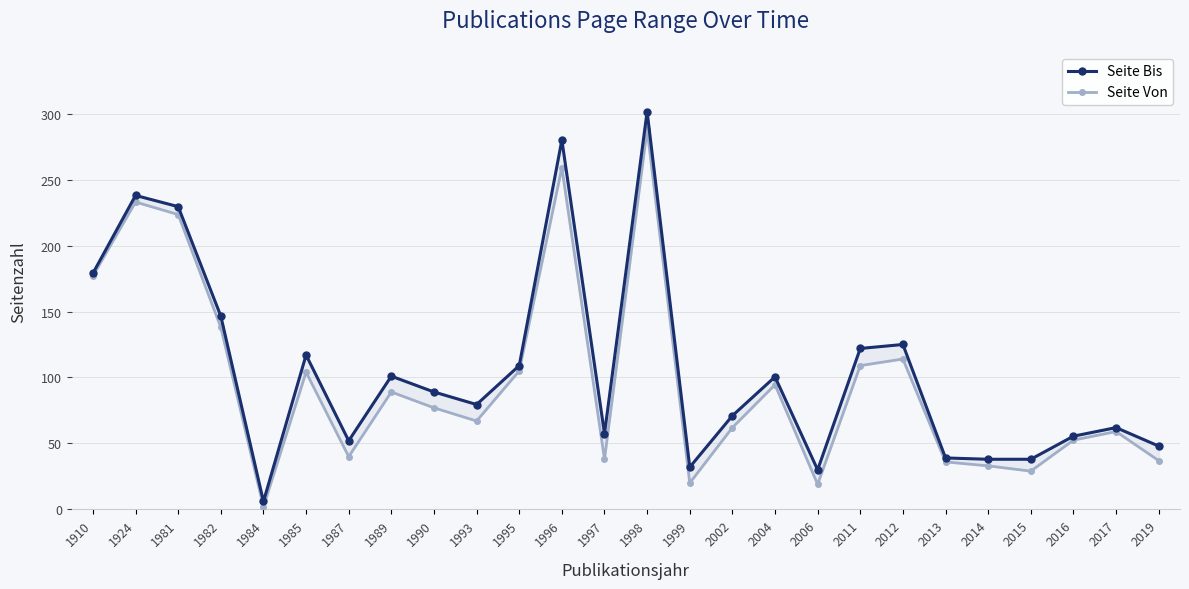

At how many categories does at least one series exceed 141?

6